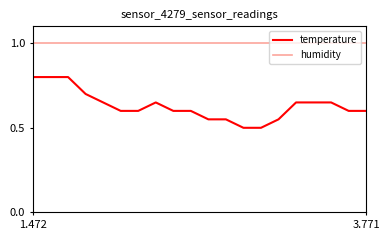

What is the maximum value shown in the chart?

1.0